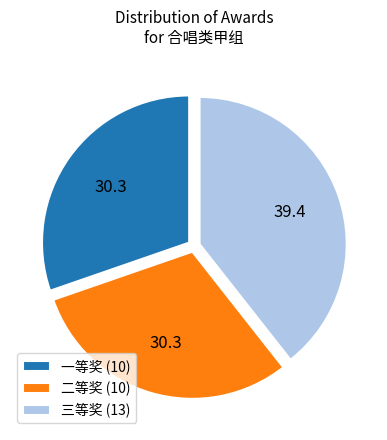

Count the number of slices in the pie.

3